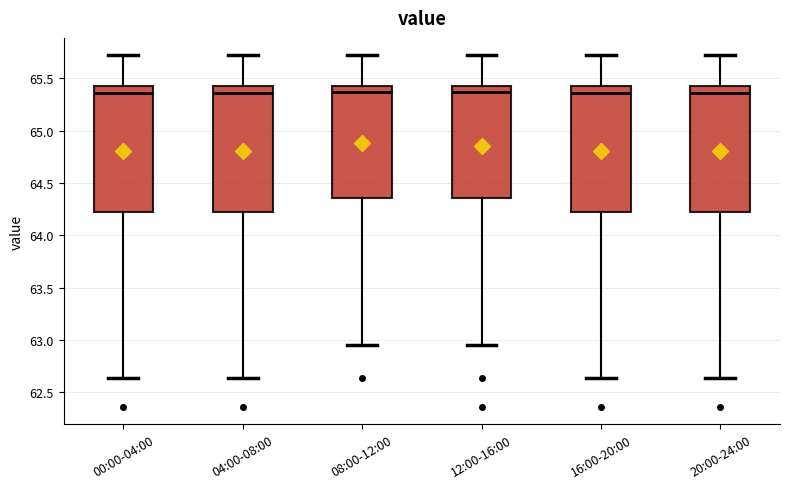

Where is the lower edge of the box for 04:00-08:00 on the y-axis? The values are not printed on the chart, so give them approximately, as read against the axis.

64.25